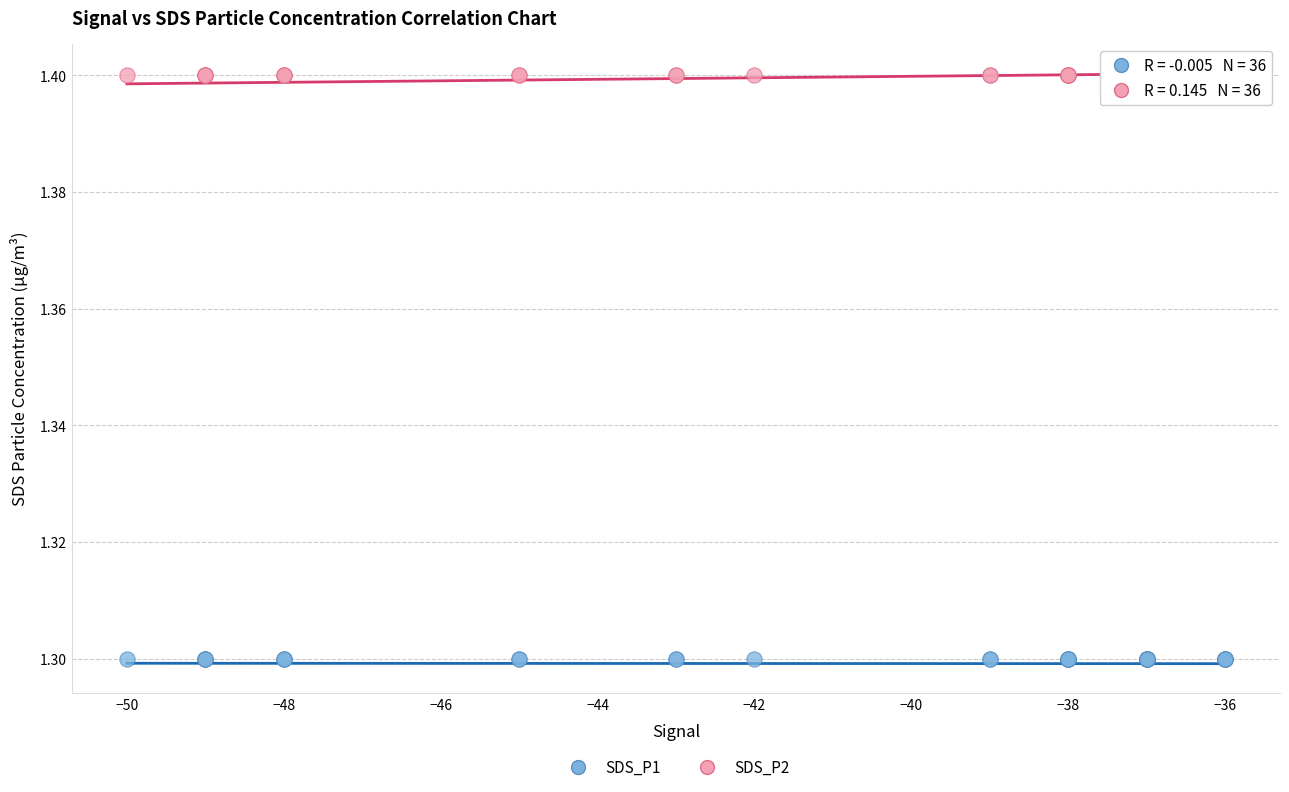

Which series contains the highest Y value?

SDS_P2